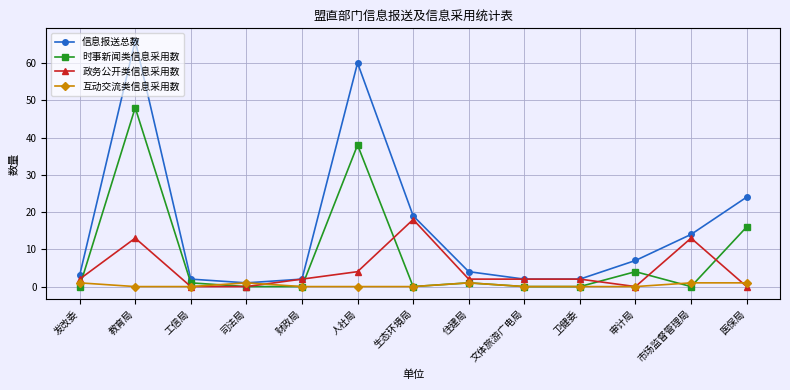

What is the difference between the highest and lowest values at 市场监督管理局?

14